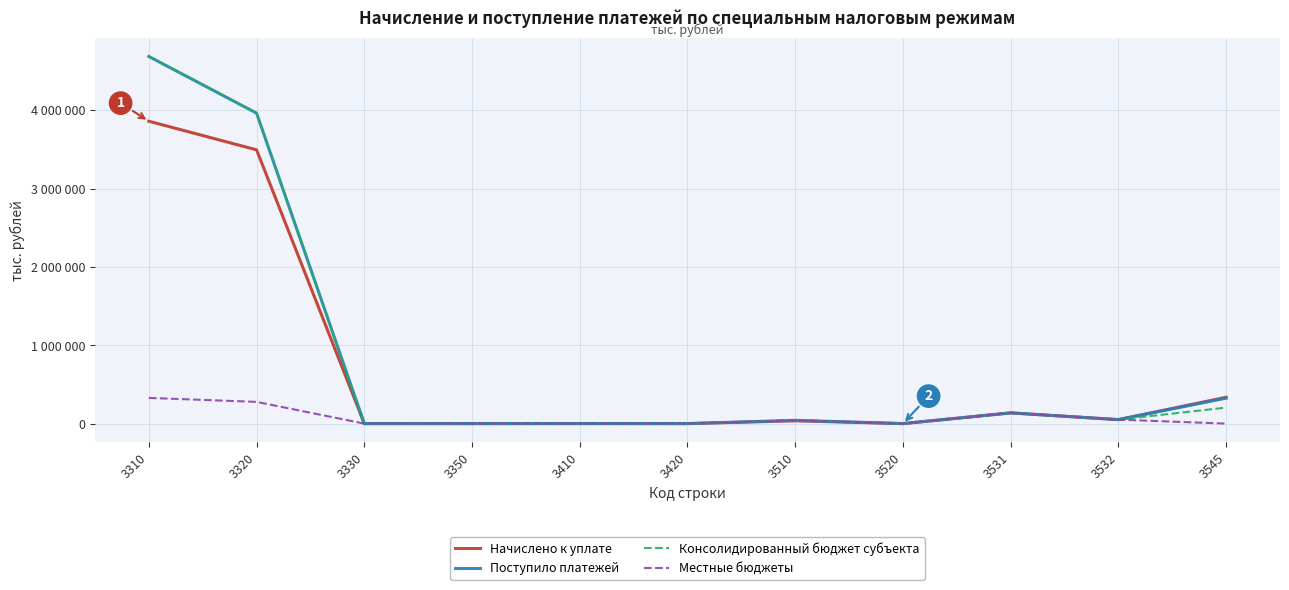

What are all the series names shown in the legend?

Начислено к уплате, Поступило платежей, Консолидированный бюджет субъекта, Местные бюджеты